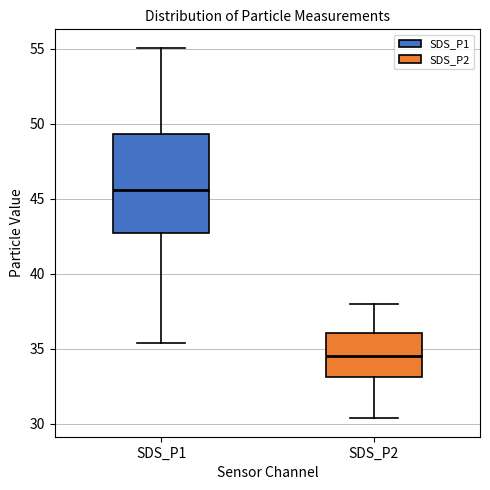

Which box's median line is the lowest?

SDS_P2